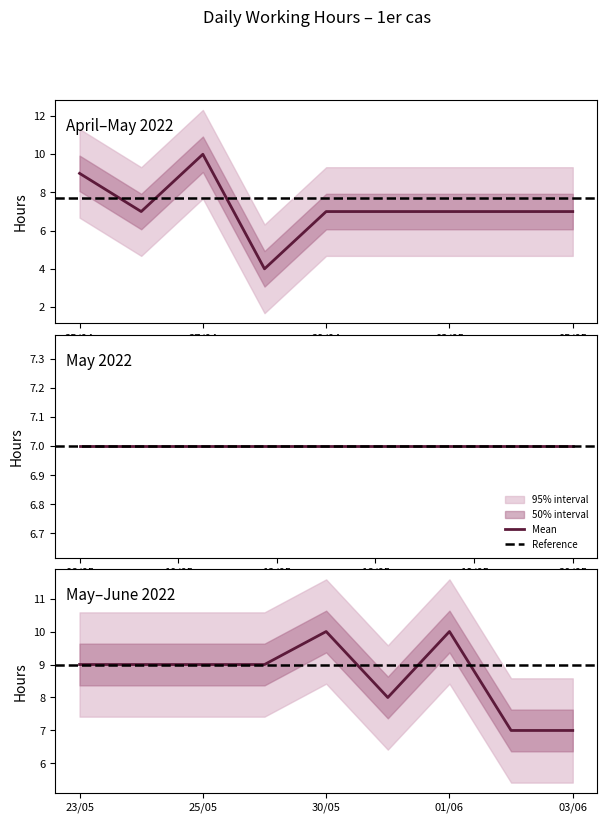

True or false: the data shows 11 at 2022-05-17.

False